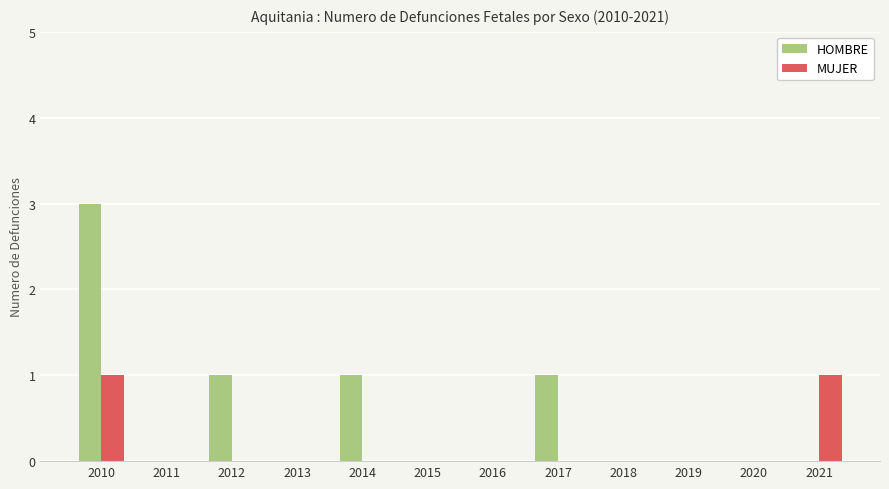

Which series has the largest total across all categories?

HOMBRE